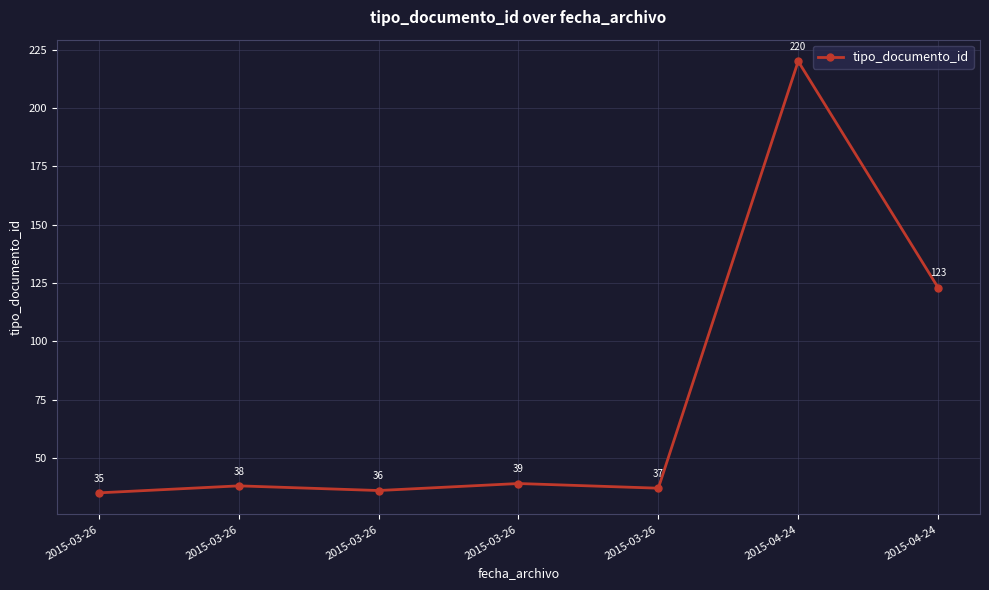

How many lines are shown in the chart?

1